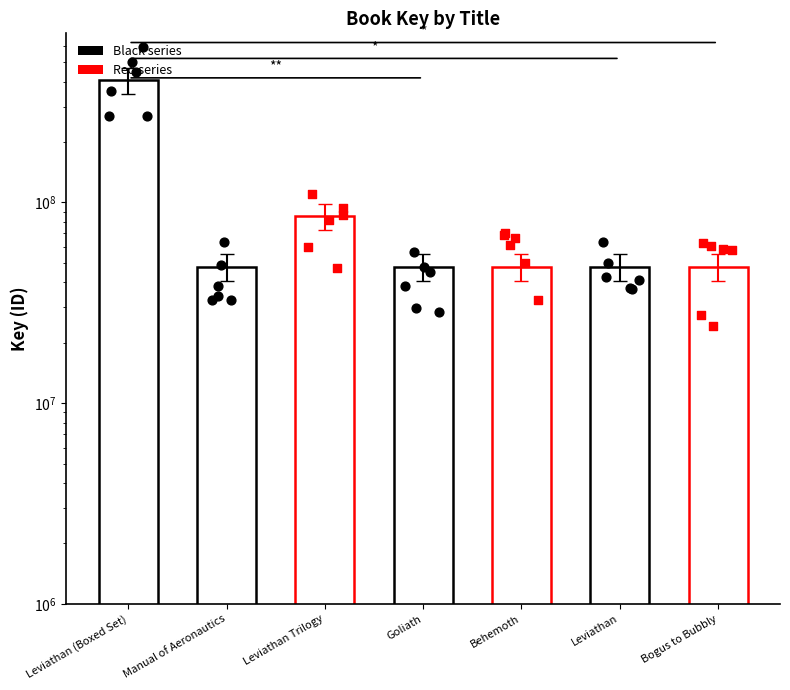

What is the change in value from Manual of Aeronautics to Behemoth?

-1442